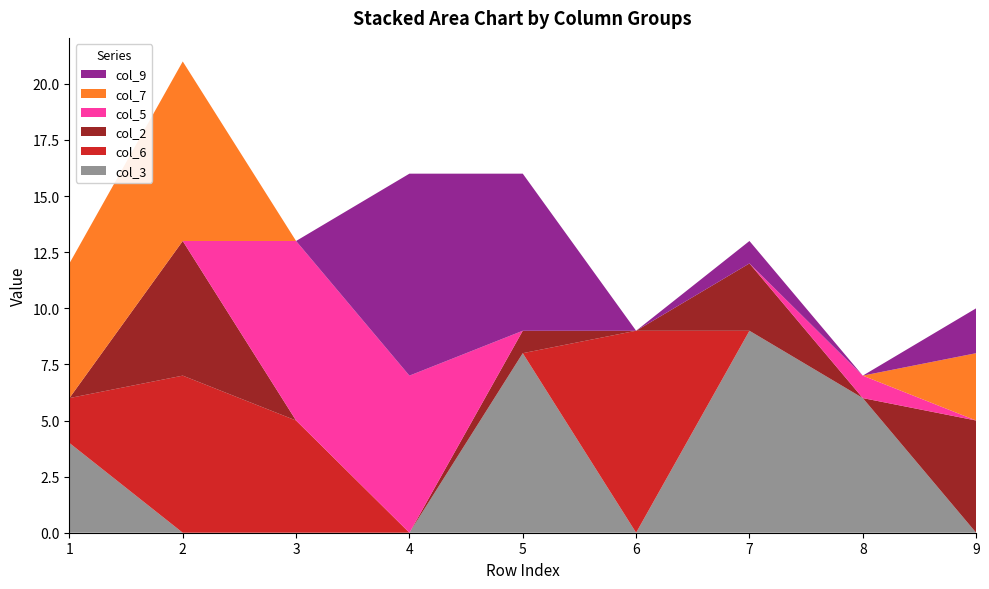

Reading left to right, what are all the values shown in this chart?

col_3: 4	0	0	0	8	0	9	6	0
col_6: 2	7	5	0	0	9	0	0	0
col_2: 0	6	0	0	1	0	3	0	5
col_5: 0	0	8	7	0	0	0	1	0
col_7: 6	8	0	0	0	0	0	0	3
col_9: 0	0	0	9	7	0	1	0	2